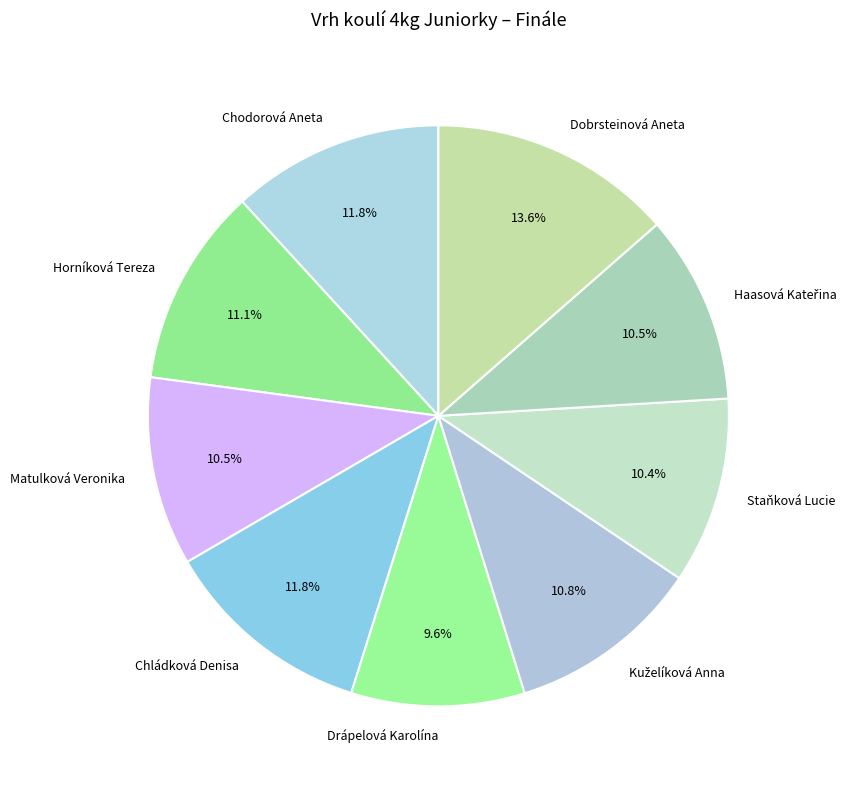

What is the smallest slice in the pie chart?

Drápelová Karolína